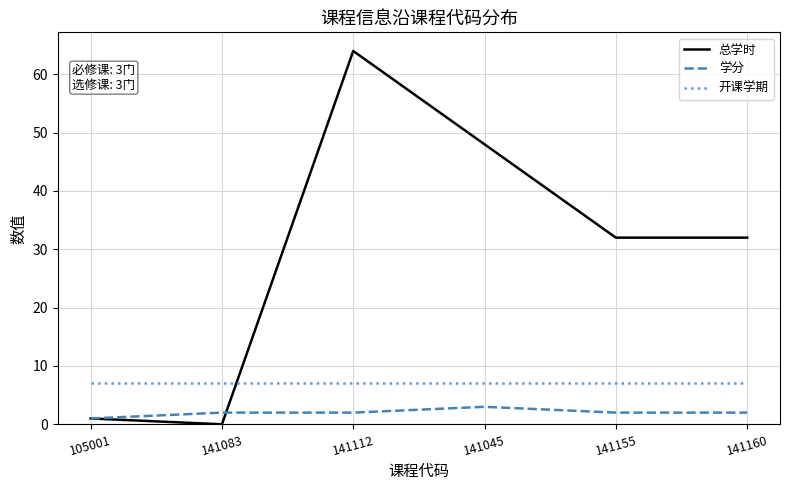

The value of 学分 at 141160 is 2. True or false?

True